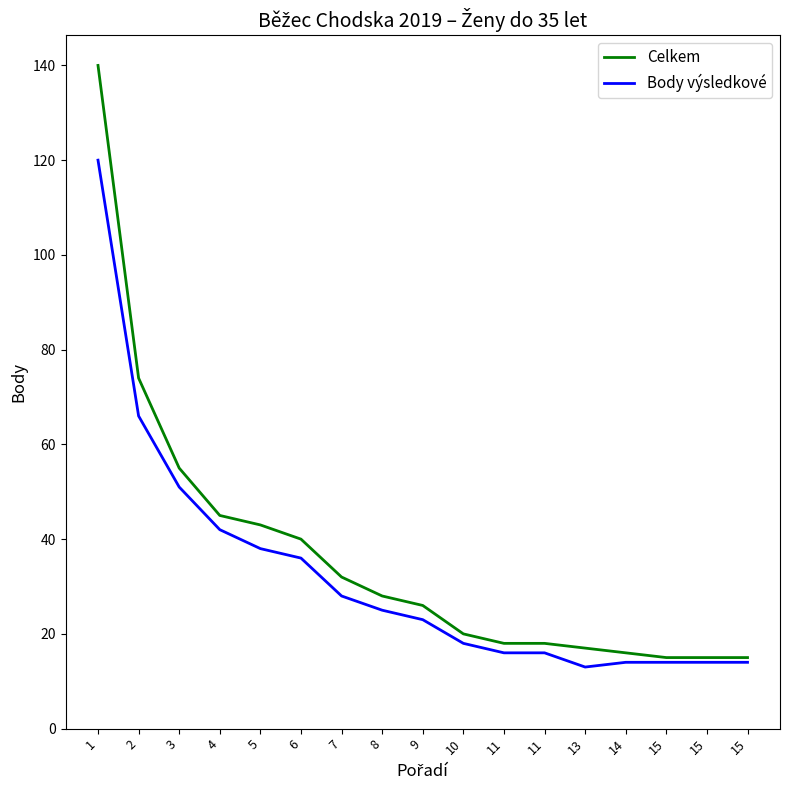

What are all the series names shown in the legend?

Celkem, Body výsledkové